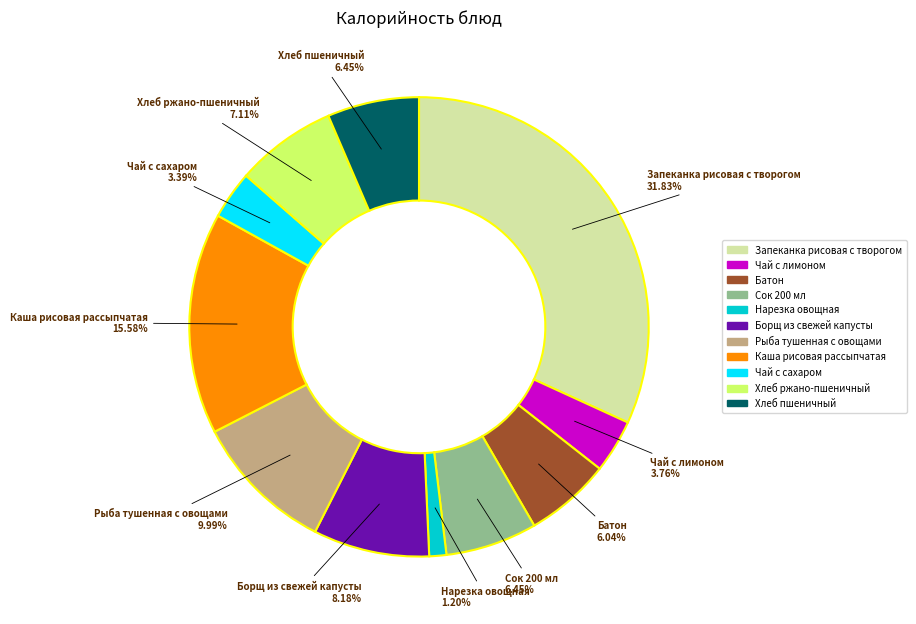

To the nearest percent, what is the difference between the largest and smallest slice percentages?

31%